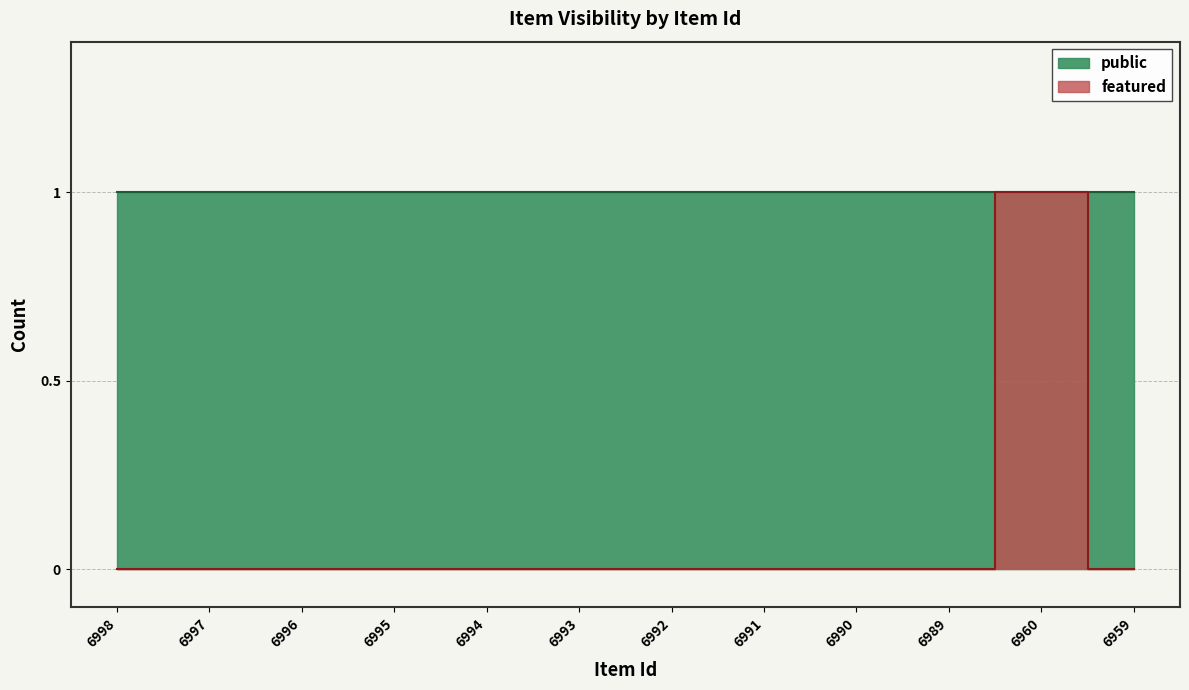

Reading right to left, list all the values displayed in this chart.

0	1	0	0	0	0	0	0	0	0	0	0